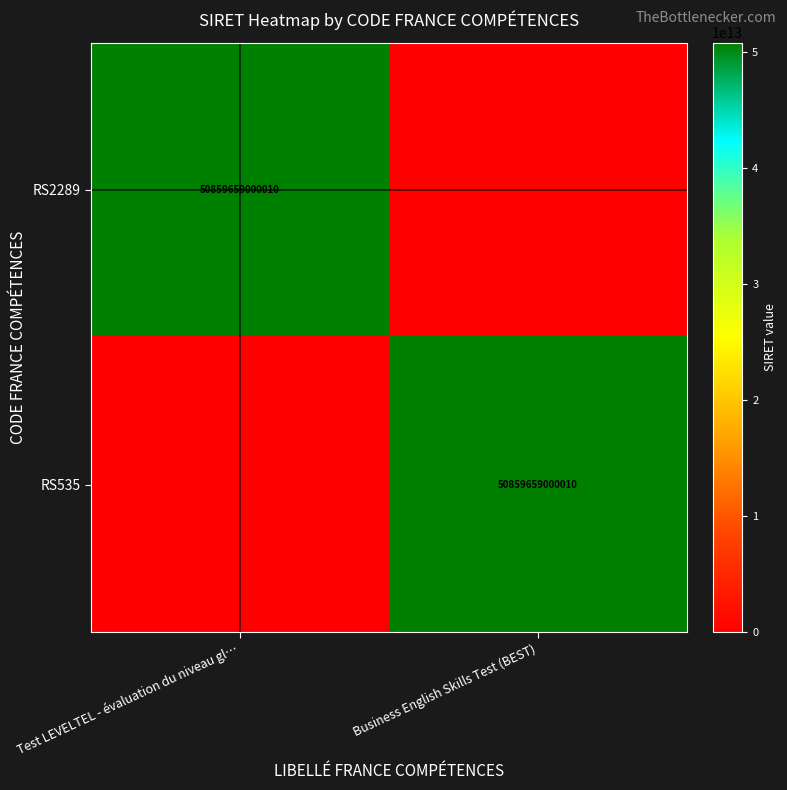

Is it true that RS535 equals 50859659000010 at Business English Skills Test (BEST)?

True